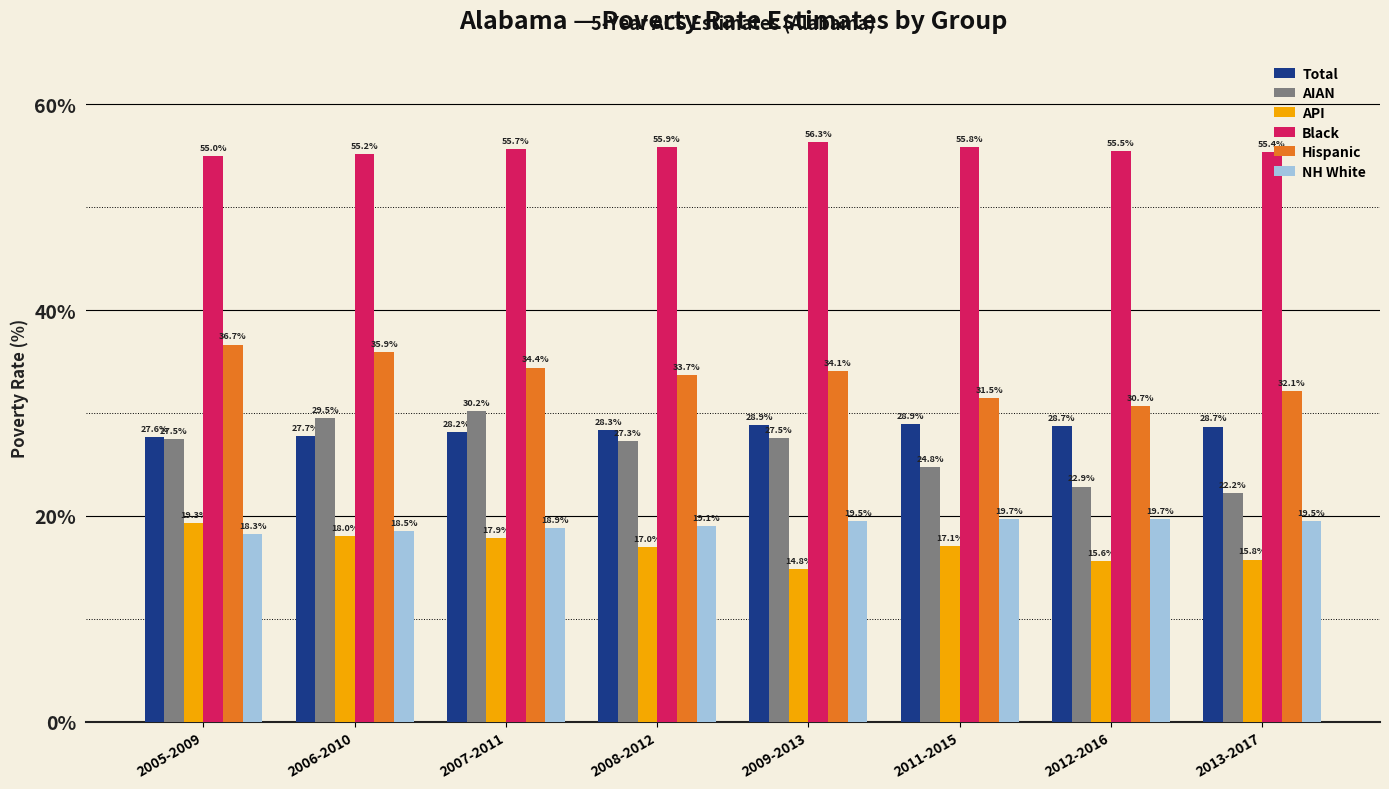

What is the maximum value shown in the chart?

56.3